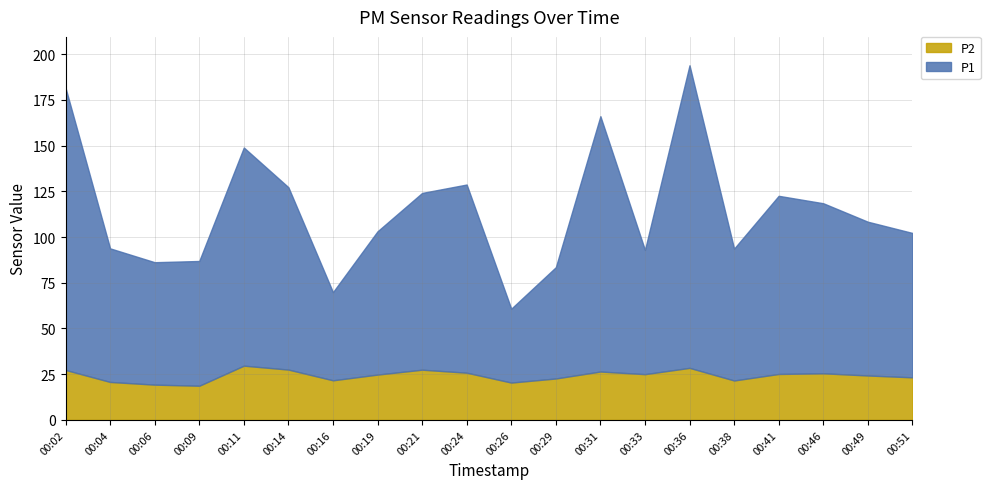

Reading left to right, extract all data points from this chart.

P1: 00:02=154.3	00:04=73.0	00:06=66.9	00:09=68.2	00:11=119.3	00:14=99.7	00:16=48.2	00:19=78.3	00:21=96.6	00:24=102.9	00:26=40.4	00:29=60.8	00:31=139.6	00:33=67.9	00:36=165.4	00:38=72.1	00:41=97.4	00:46=93.0	00:49=84.1	00:51=78.9
P2: 00:02=27.3	00:04=20.8	00:06=19.3	00:09=18.7	00:11=29.7	00:14=27.5	00:16=21.7	00:19=24.8	00:21=27.5	00:24=25.8	00:26=20.4	00:29=22.7	00:31=26.5	00:33=25.0	00:36=28.5	00:38=21.6	00:41=25.1	00:46=25.5	00:49=24.3	00:51=23.3